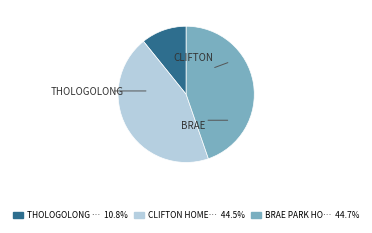

Is there a majority slice in this chart?

No